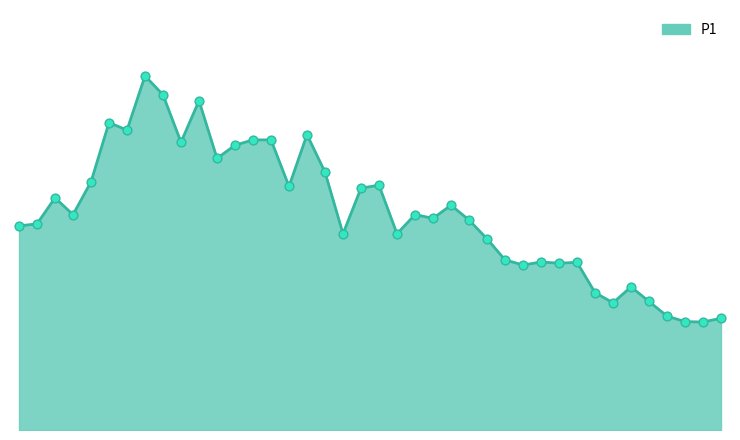

Is this an area chart (filled region under the line)?

Yes